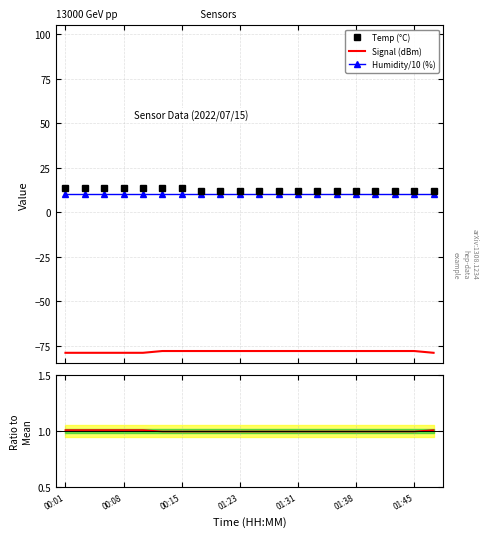

Which category has the highest value in the Signal ratio series?

00:01